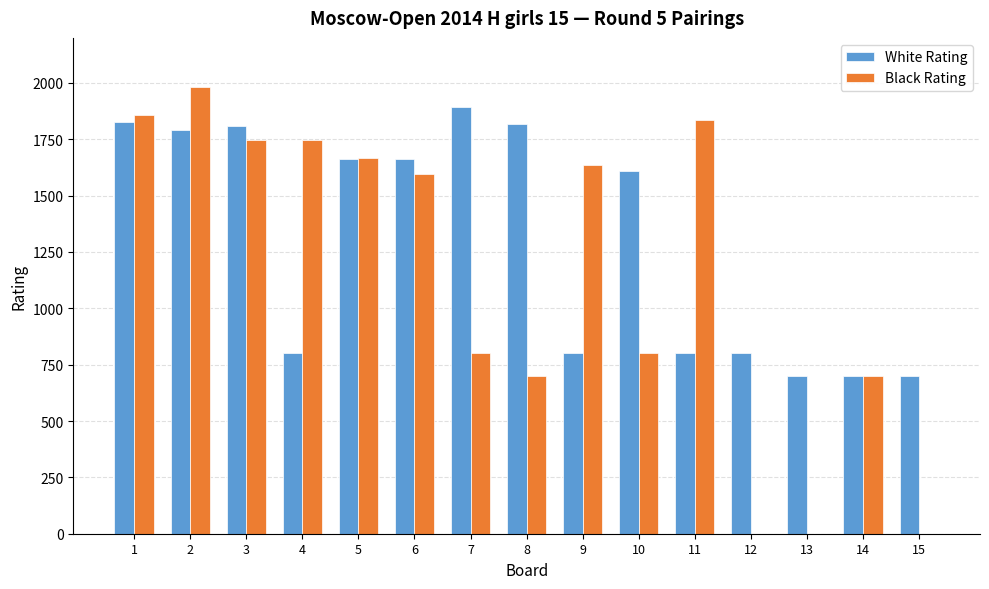

True or false: Black Rating has a value of 1857 at 1.

True